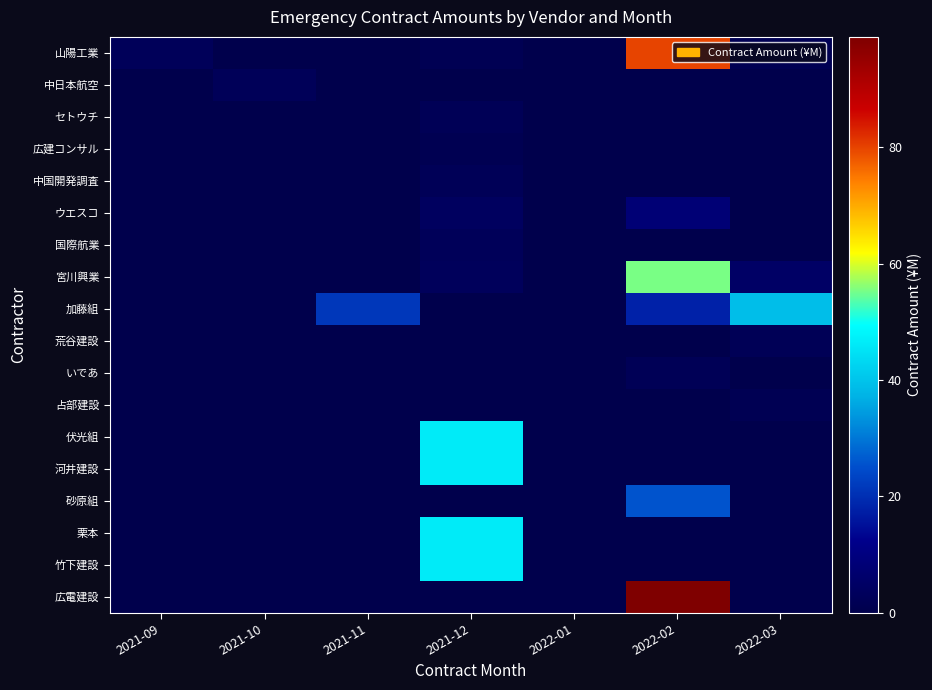

At how many categories does at least one series exceed 28?

3